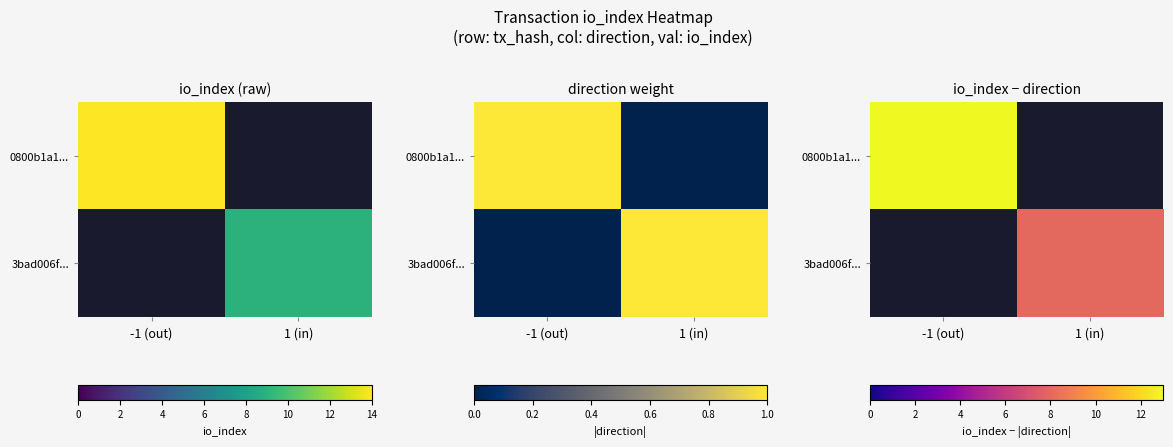

Which series has the largest range (max minus min)?

0800b1a1...